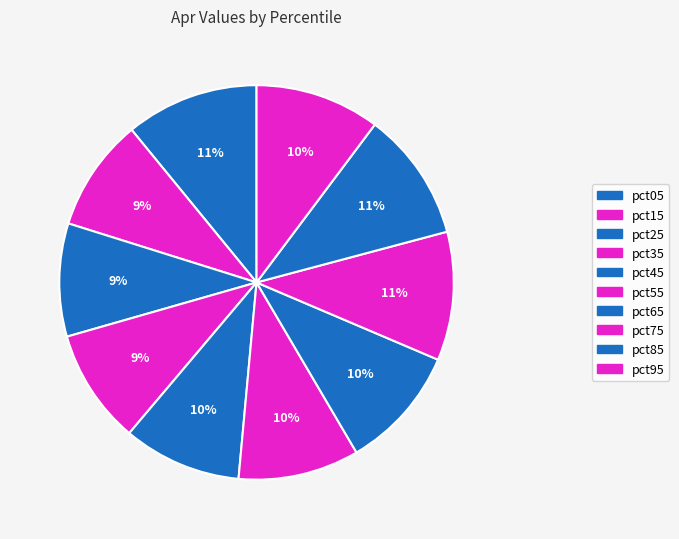

The pct15 slice represents 1% of the pie. True or false?

False